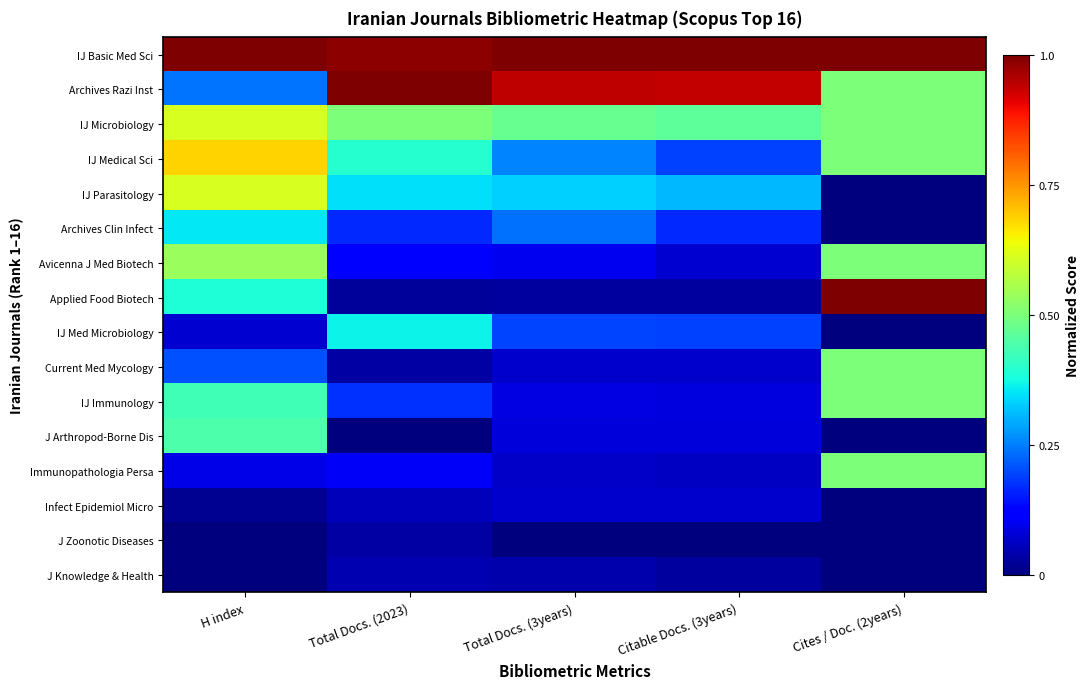

What is the total value across all series at Cites / Doc. (2years)?

5.5